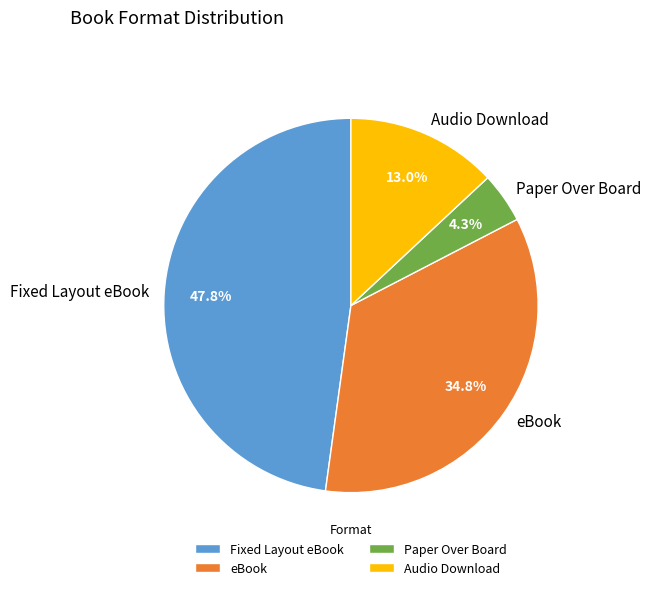

To the nearest percent, what is the difference between the Audio Download and Fixed Layout eBook slice percentages?

35%